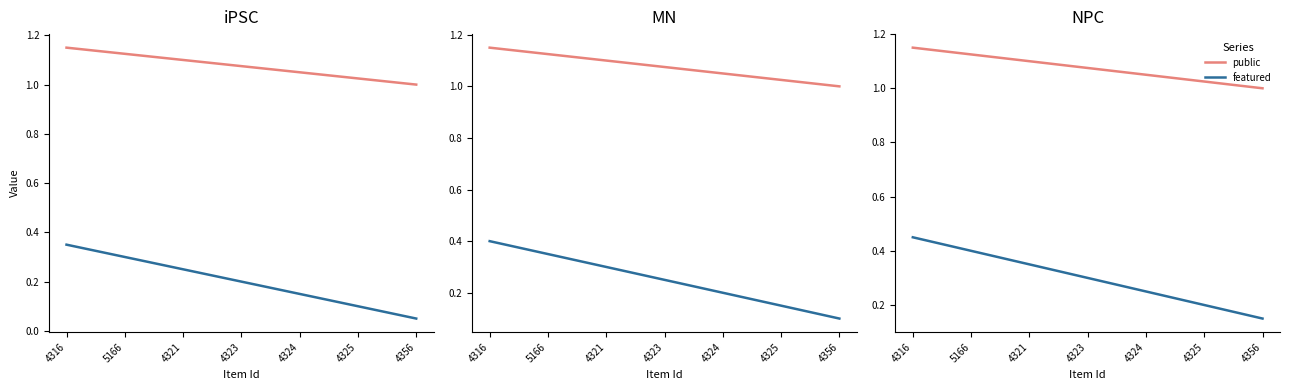

What is the highest value of the public series?

1.1